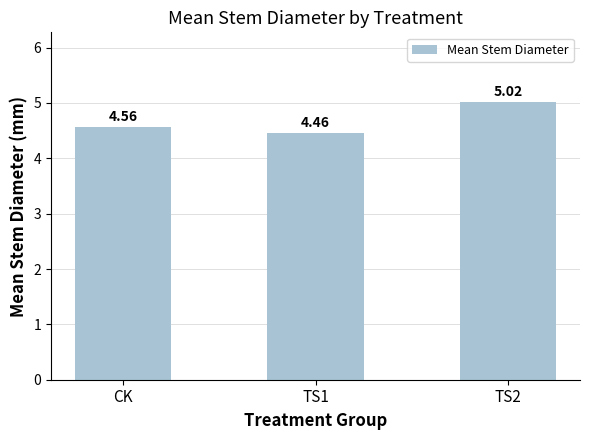

What position from the left is CK?

1